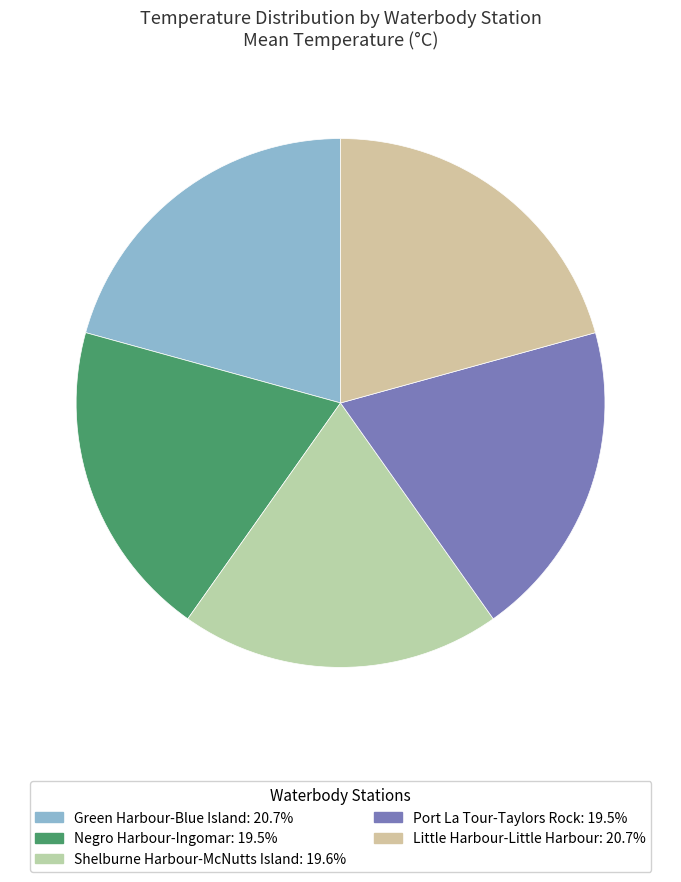

Is it true that Negro Harbour-Ingomar is 19% of the pie?

True